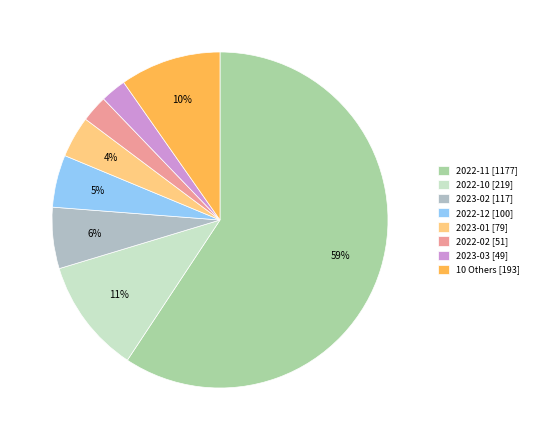

Which category has the biggest portion of the pie?

2022-11 [1177]